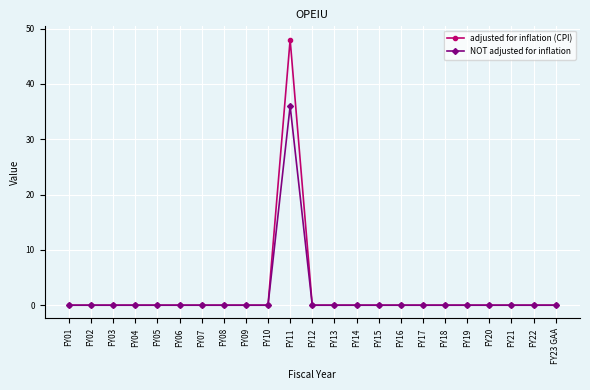

True or false: adjusted for inflation (CPI) has a value of 0 at FY12.

True